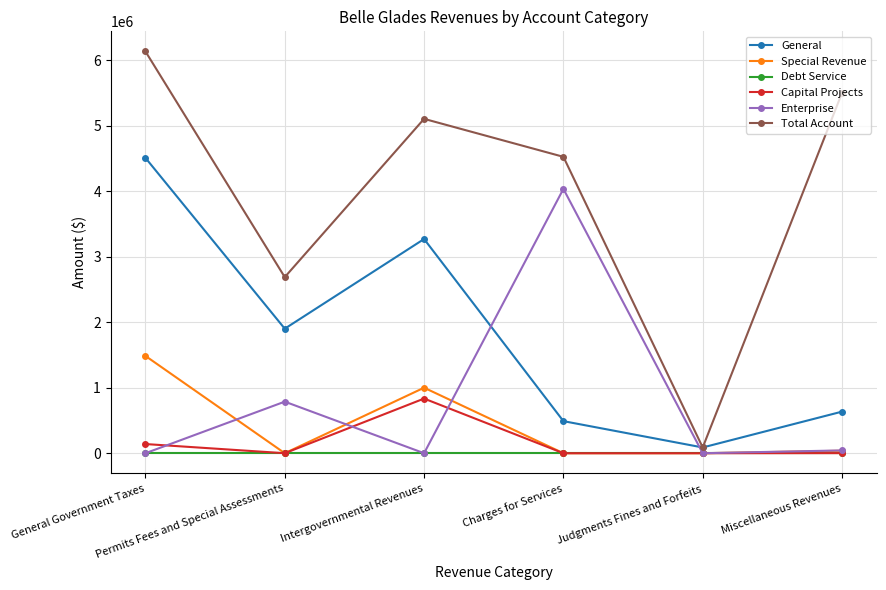

How many data points does each series have?

6